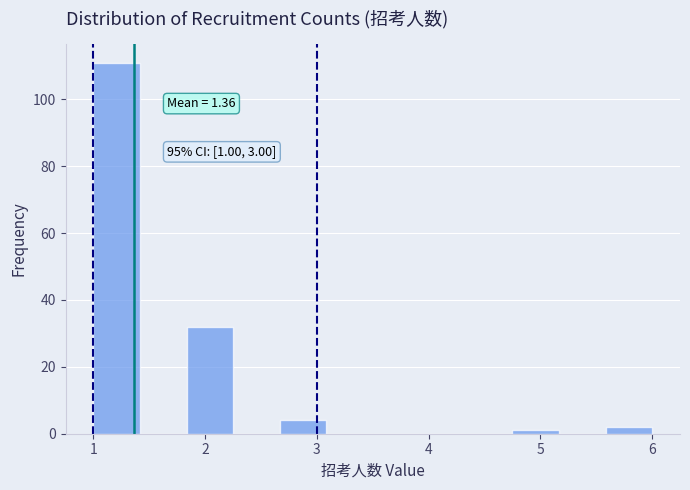

Over which range of the x-axis is the bar tallest?

1.0 to 1.4